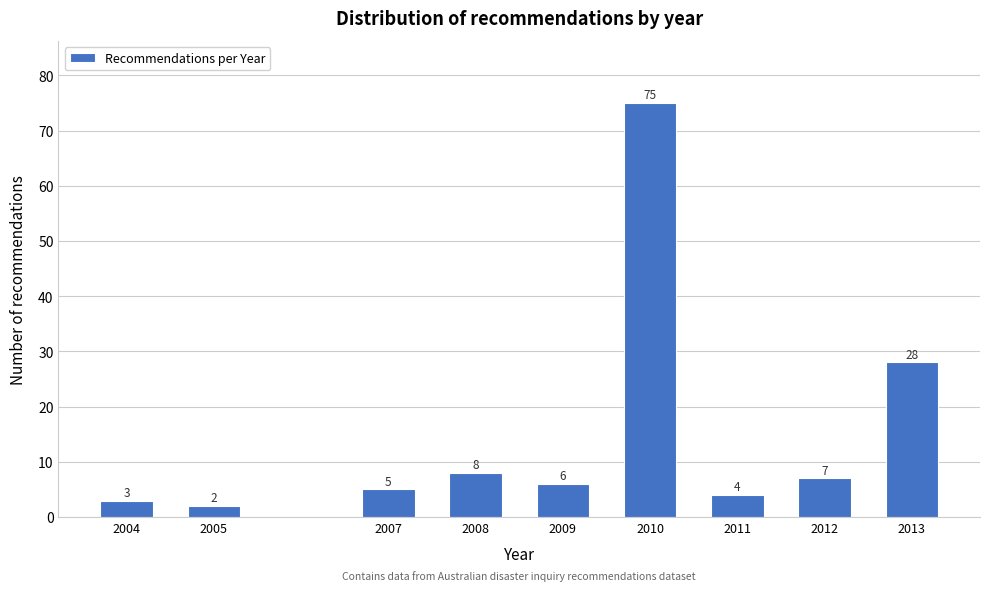

Reading left to right, extract all data points from this chart.

3	2	5	8	6	75	4	7	28